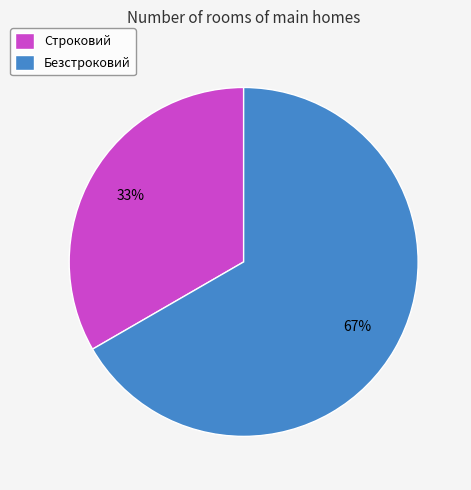

Is it true that Безстроковий is 67% of the pie?

True